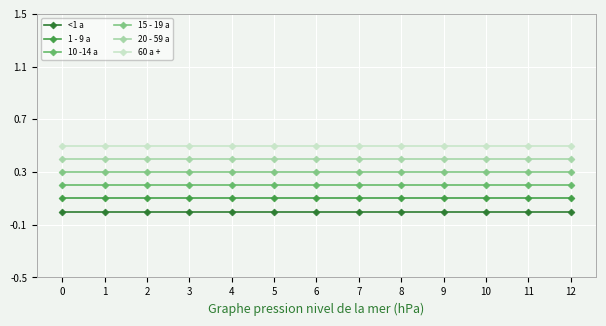

The value of <1 a at 2 is 0.0. True or false?

True